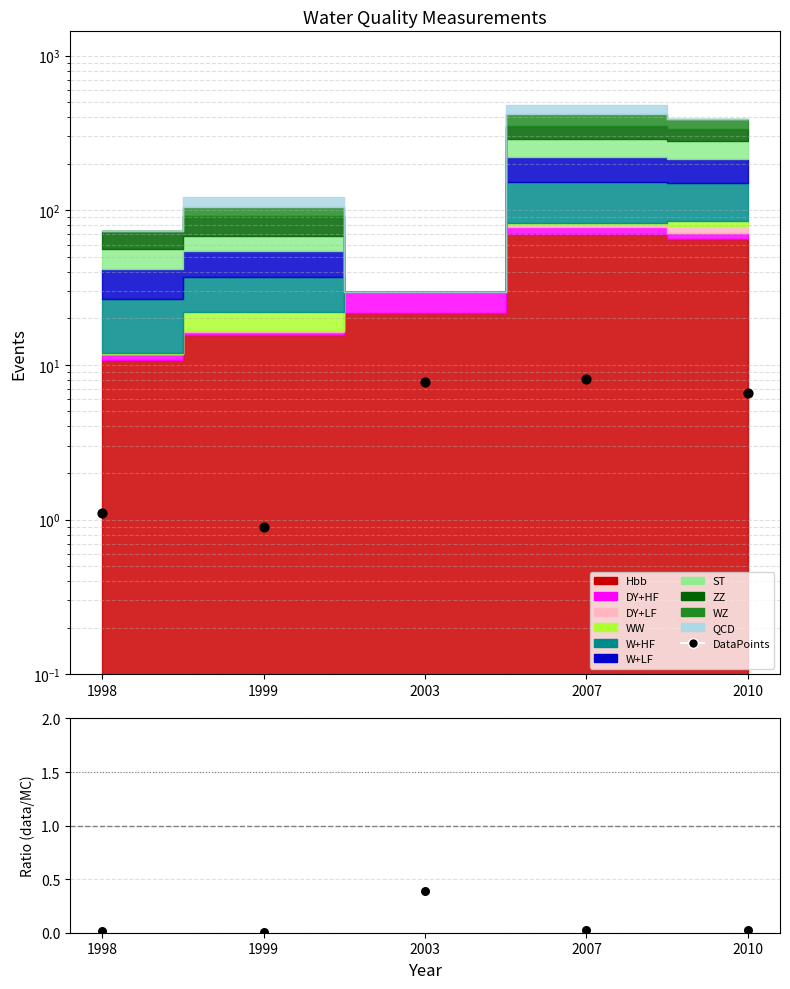

At how many categories does at least one series exceed 6?

3